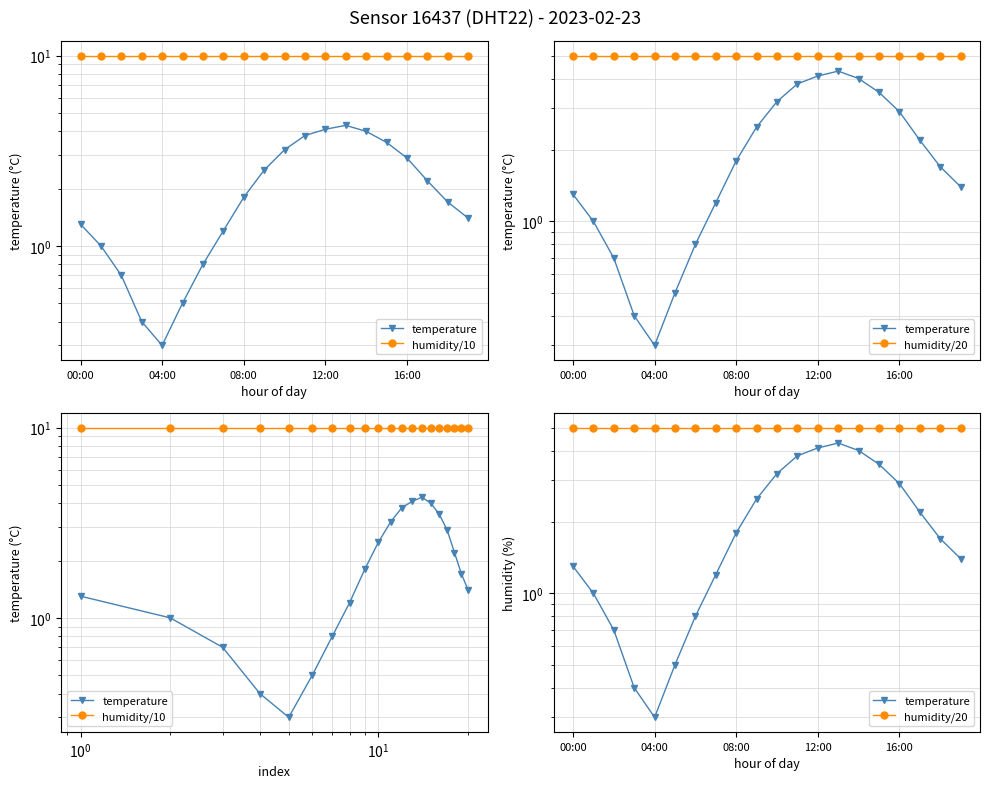

True or false: humidity/20 has more than 0 interior local peaks.

False